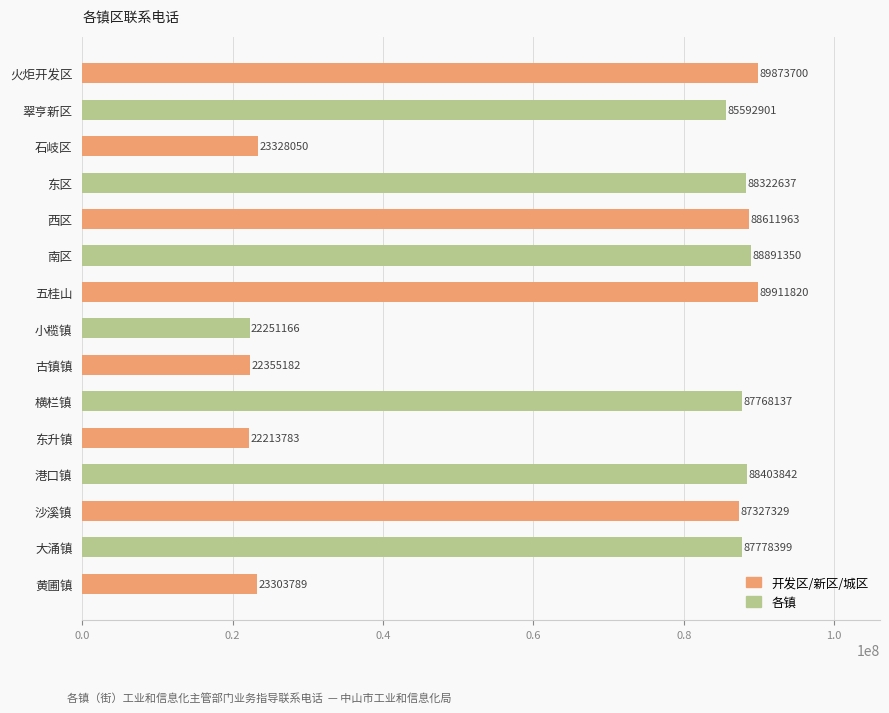

Reading top to bottom, what are all the values shown in this chart?

89873700	85592901	23328050	88322637	88611963	88891350	89911820	22251166	22355182	87768137	22213783	88403842	87327329	87778399	23303789